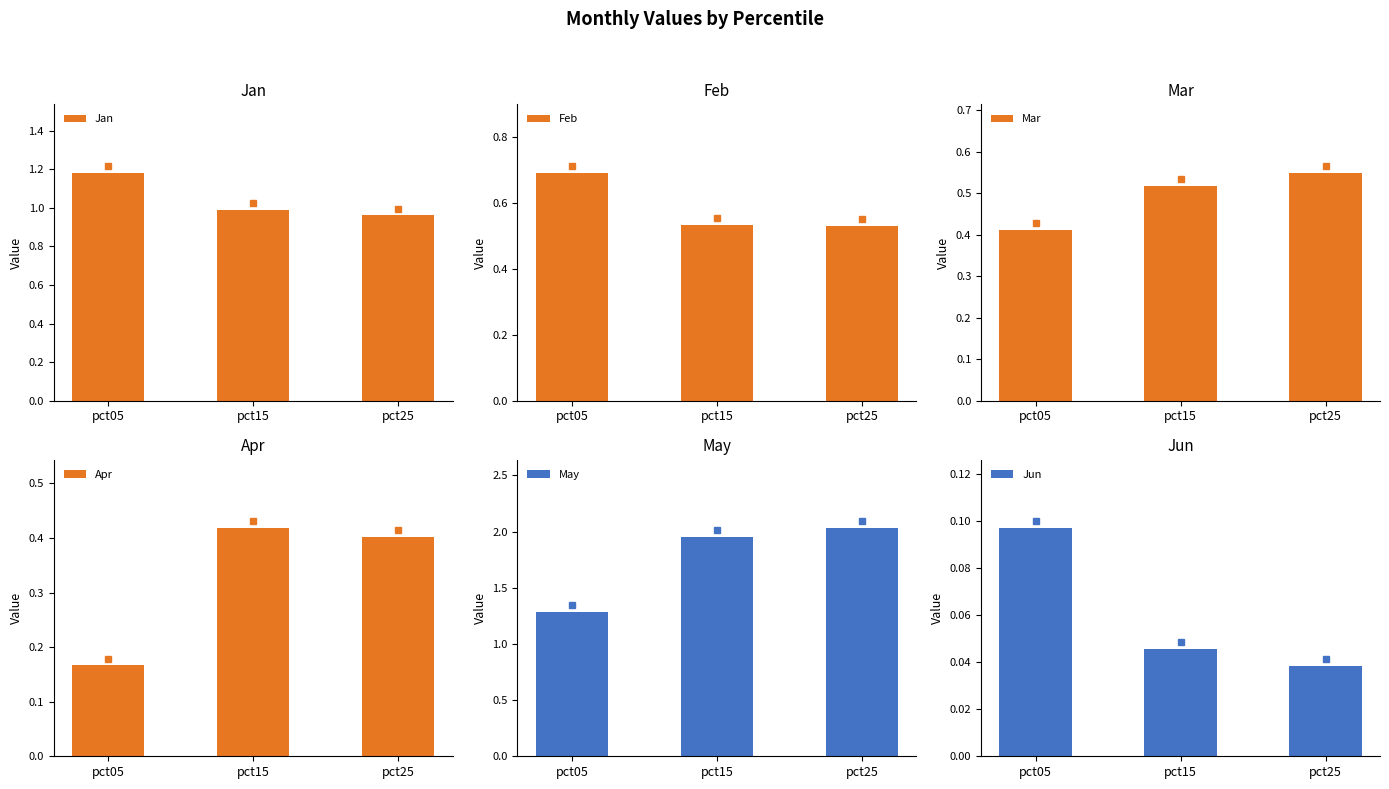

Is the value of Apr at pct15 greater than the value of Jun at pct15?

Yes